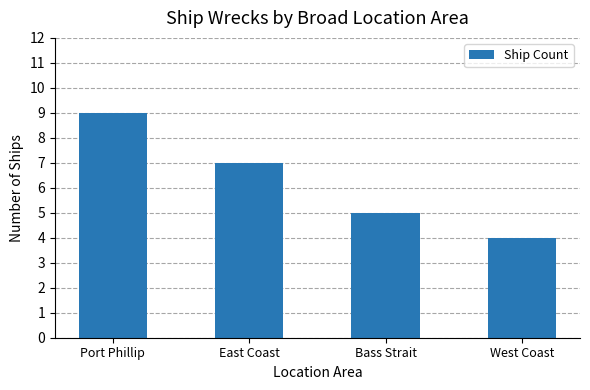

What is the smallest value displayed?

4